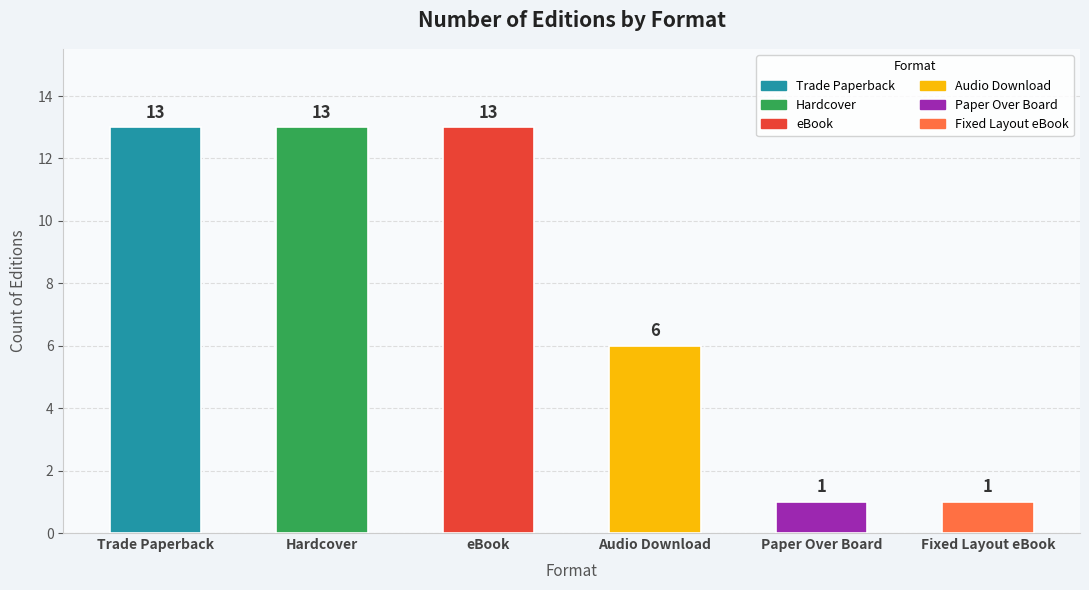

What is the sum of the values at eBook and Trade Paperback?

26